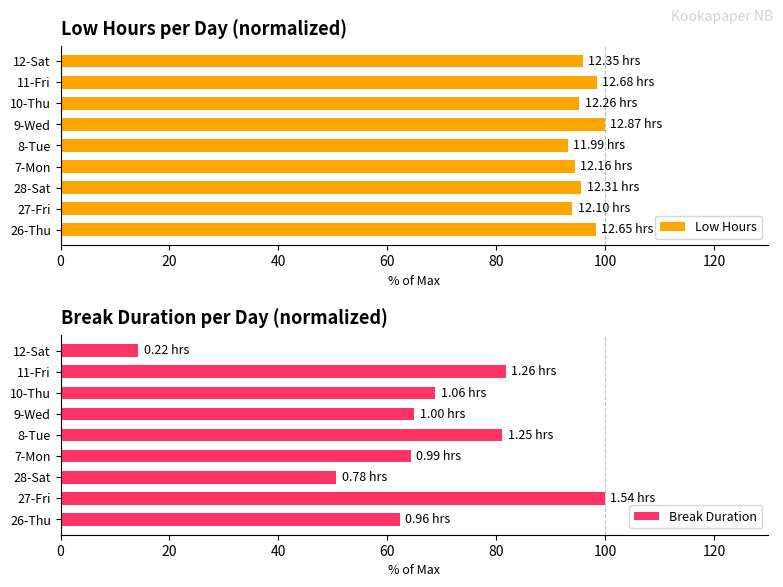

The value of Break Duration at 9-Wed is 64.9. True or false?

True